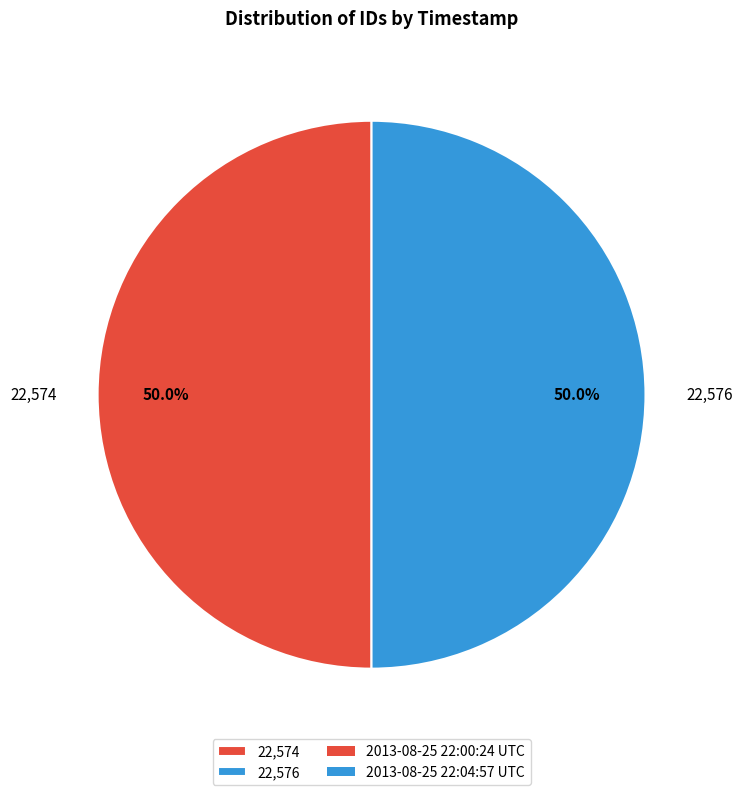

What is the ratio of the value at 22,574 to the value at 22,576?

1.0